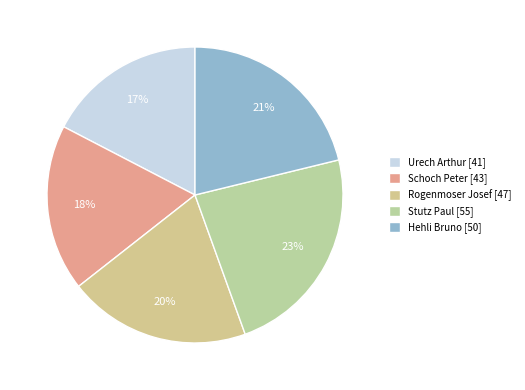

Which category has the smallest portion of the pie?

Urech Arthur